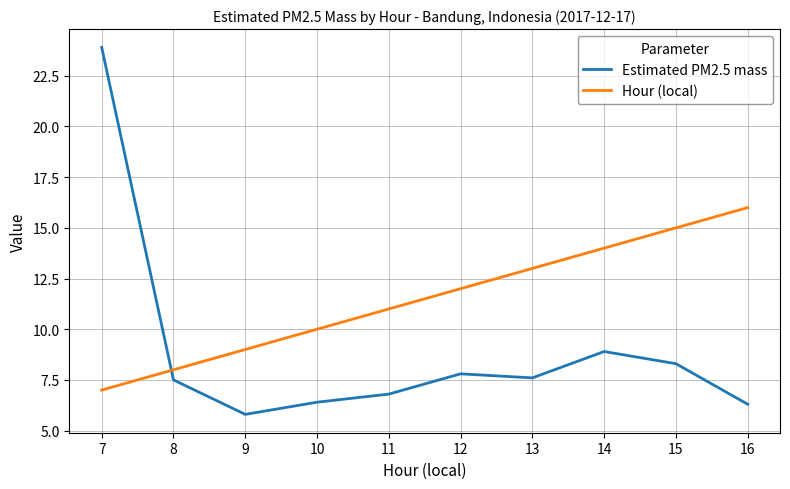

True or false: Hour (local) and Estimated PM2.5 mass intersect in this chart.

True